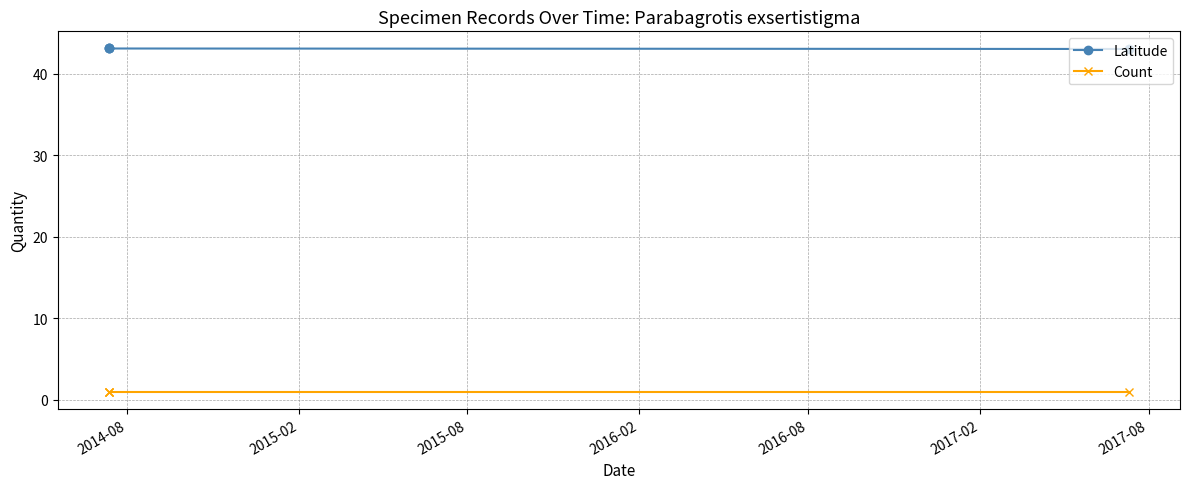

Which series has the widest spread of values?

Latitude